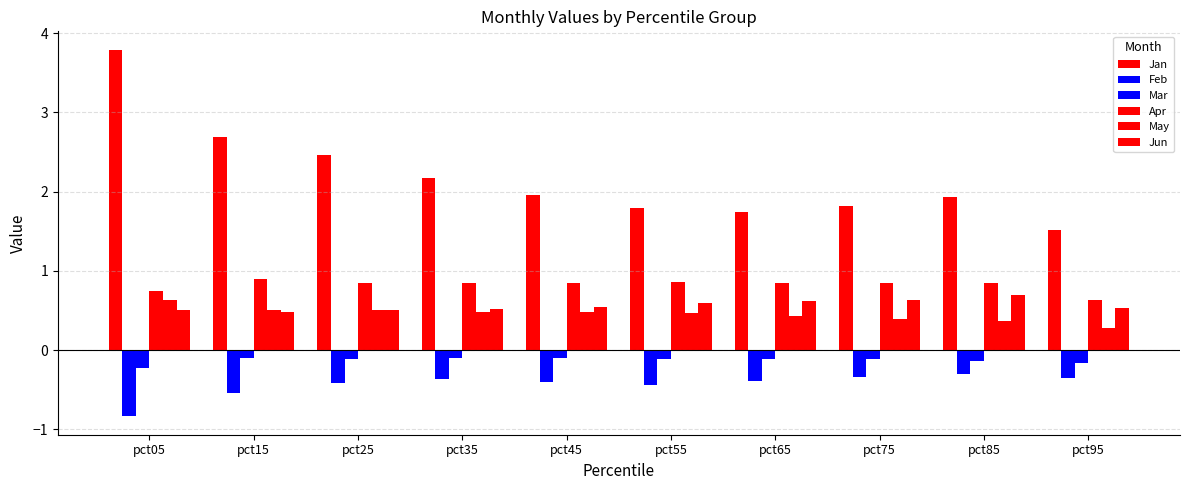

The Jan series shows 1.9 at pct85. True or false?

True